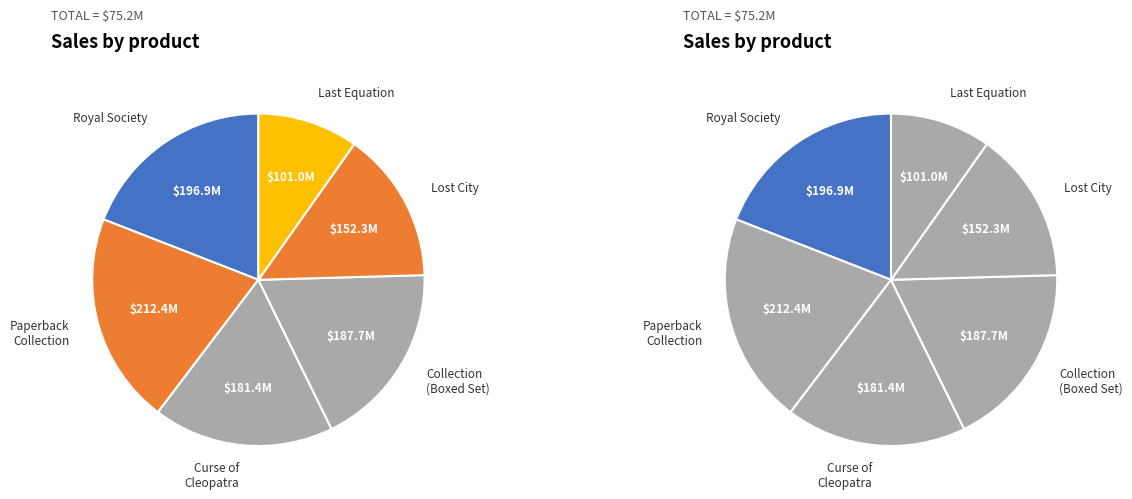

How many segments does this pie chart have?

6